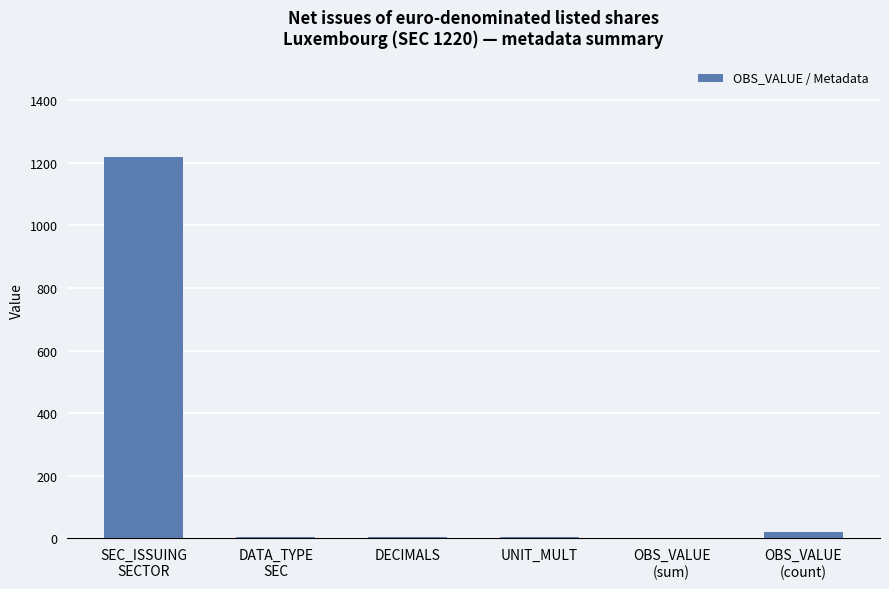

Is it true that the value at SEC_ISSUING
SECTOR is 1220?

True